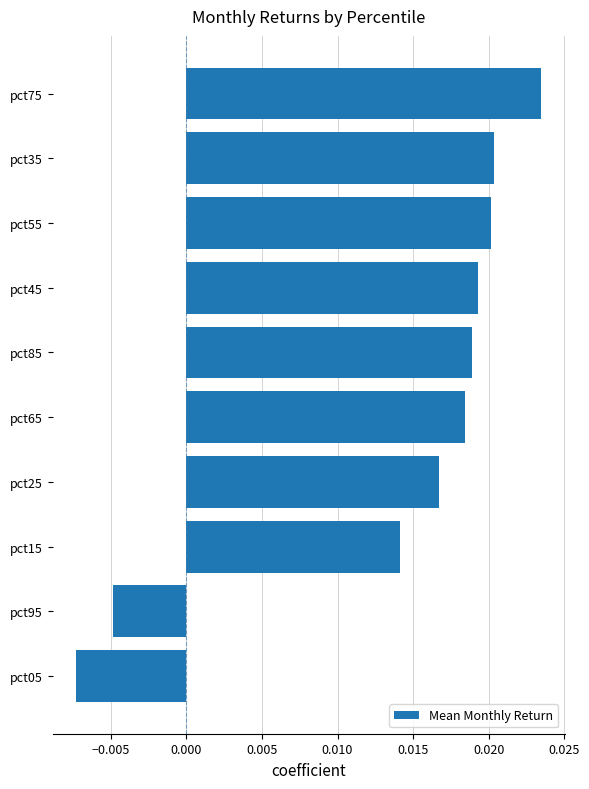

At which label is the value closest to 0?

pct95